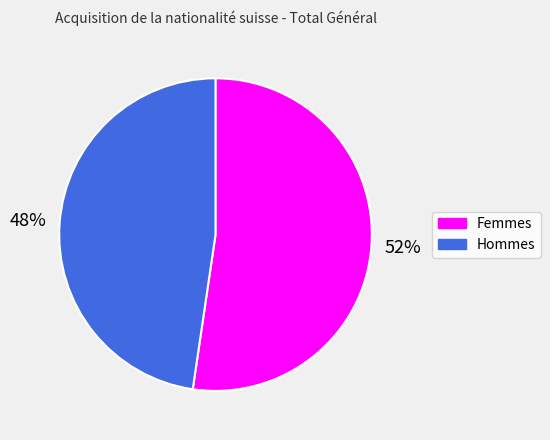

What is the ratio of the value at Femmes to the value at Hommes?

1.1